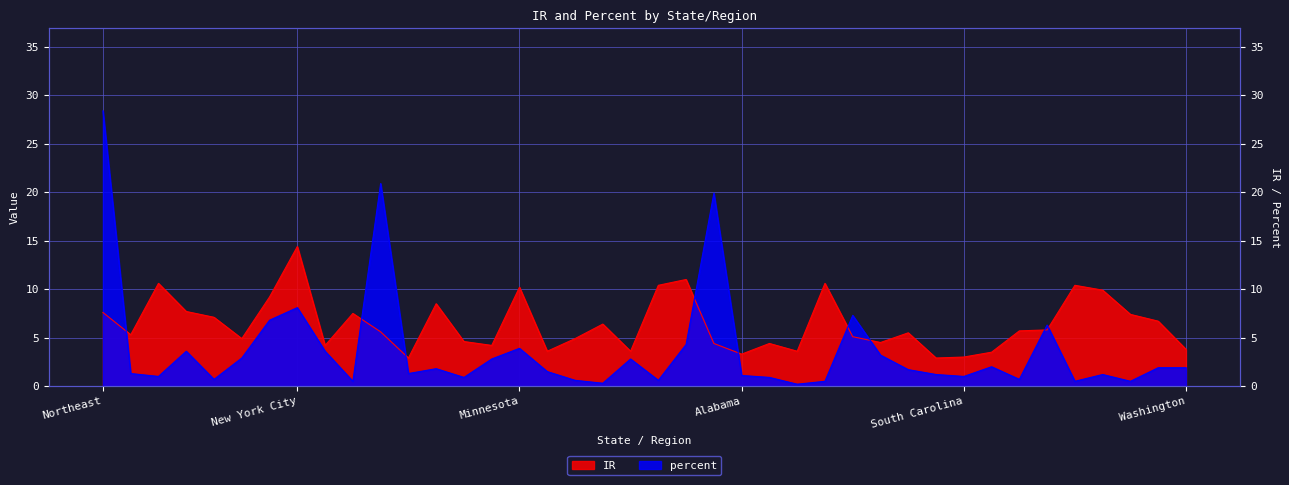

Between Nebraska and Maine, which is larger?

Maine